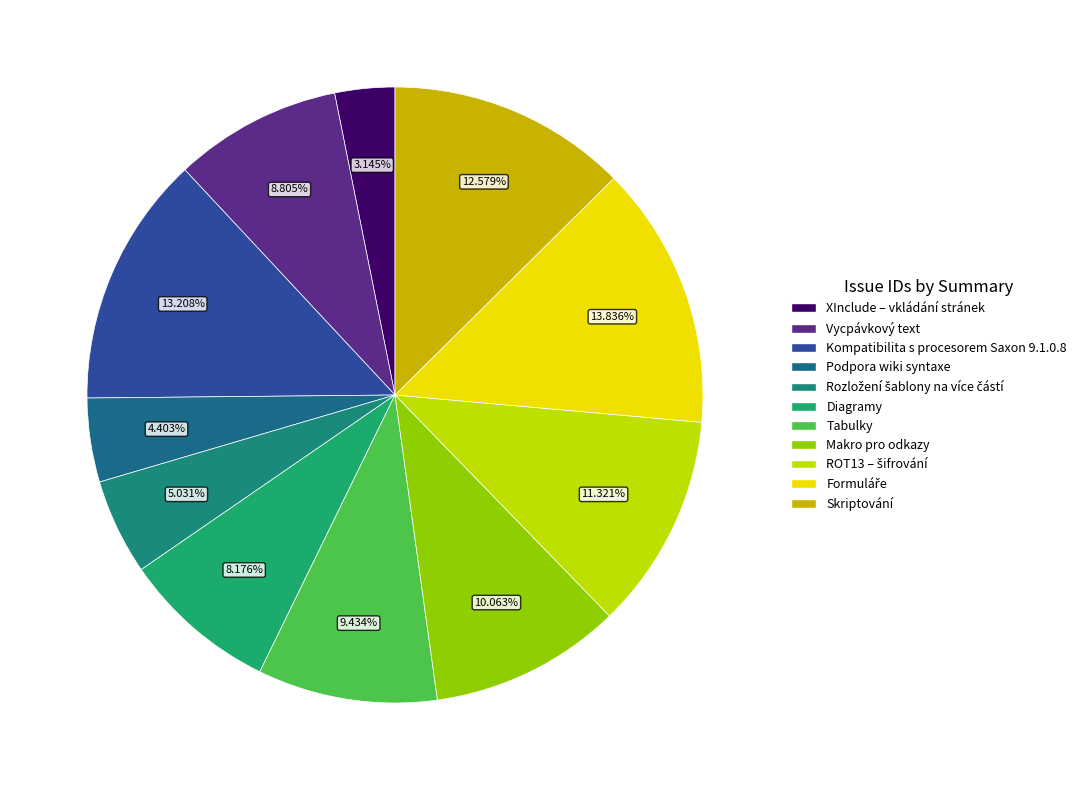

Rank the categories by value from highest to lowest.

Formuláře, Kompatibilita s procesorem Saxon 9.1.0.8, Skriptování, ROT13 – šifrování, Makro pro odkazy, Tabulky, Vycpávkový text, Diagramy, Rozložení šablony na více částí, Podpora wiki syntaxe, XInclude – vkládání stránek